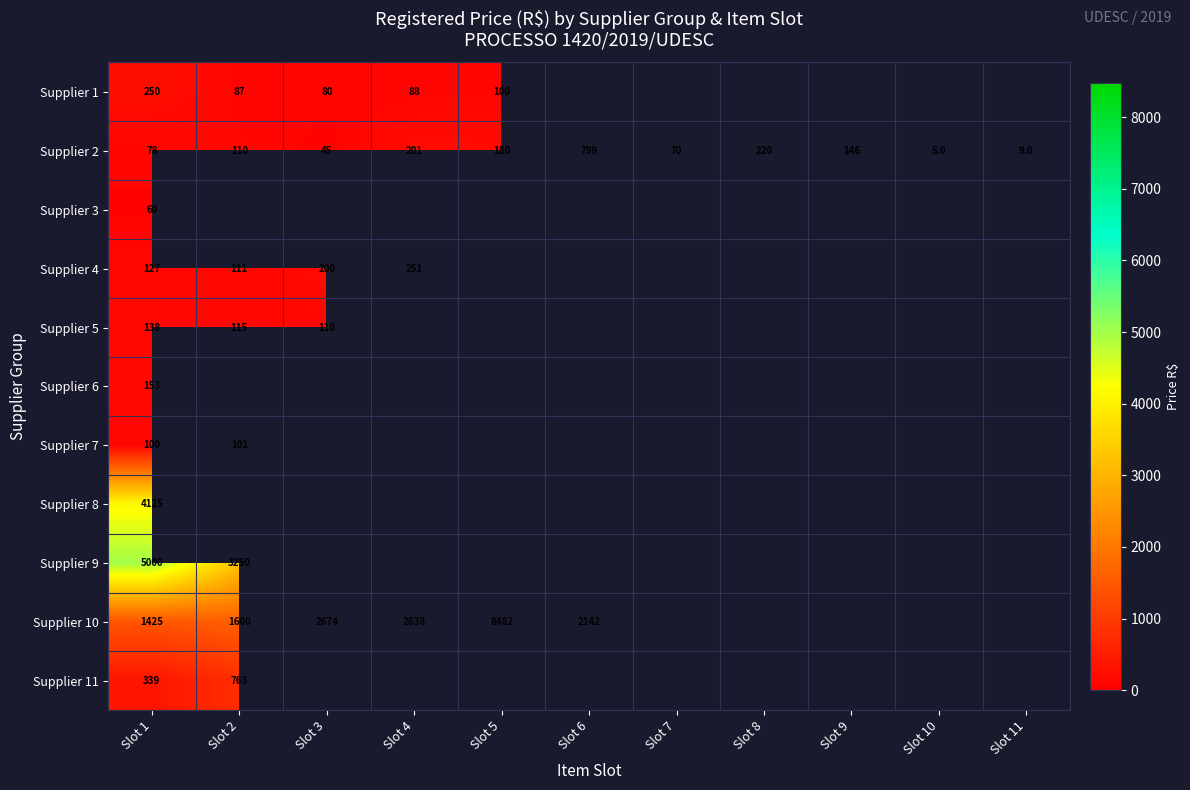

What is the spread (max minus min) of values at Slot 5?

8381.9